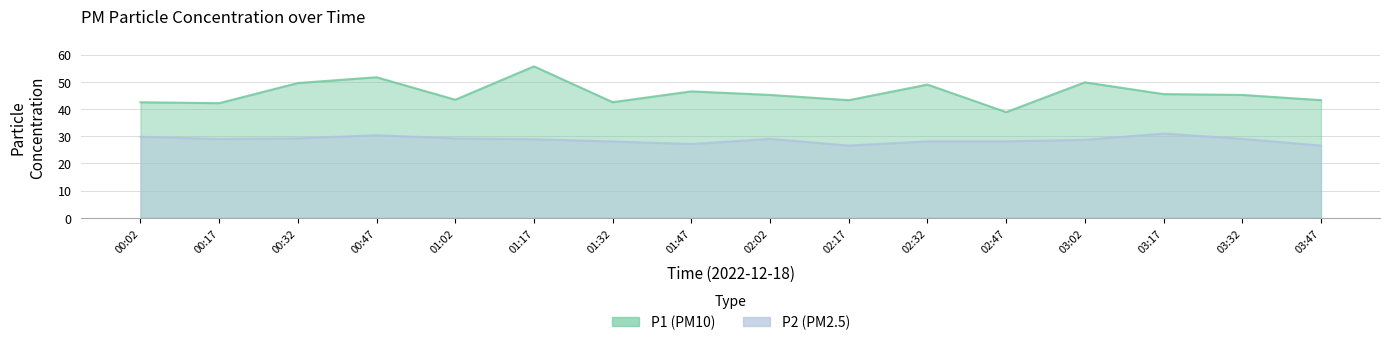

What are all the series names shown in the legend?

P1, P2